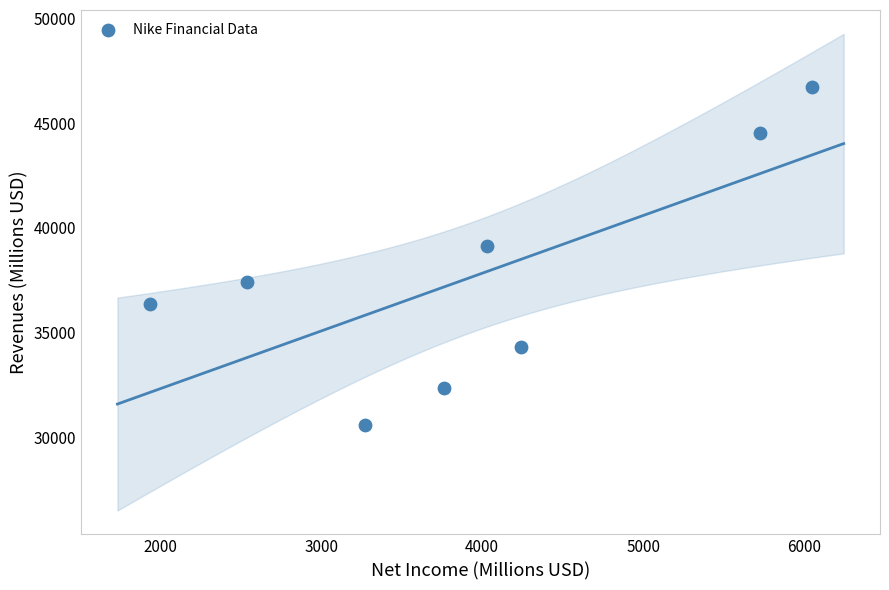

What Y value in the scatter plot is closest to 38655?

39117